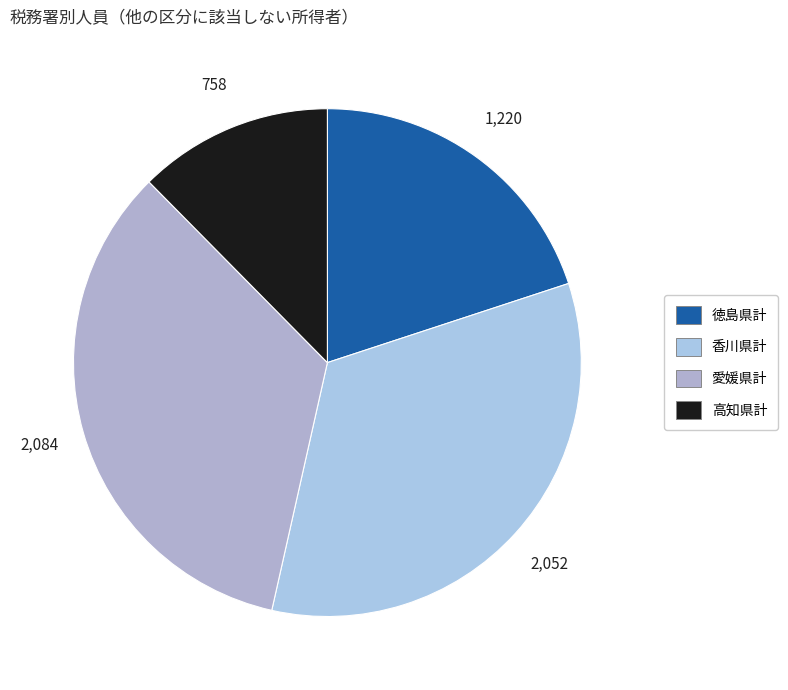

To the nearest percent, what is the difference between the largest and smallest slice percentages?

22%